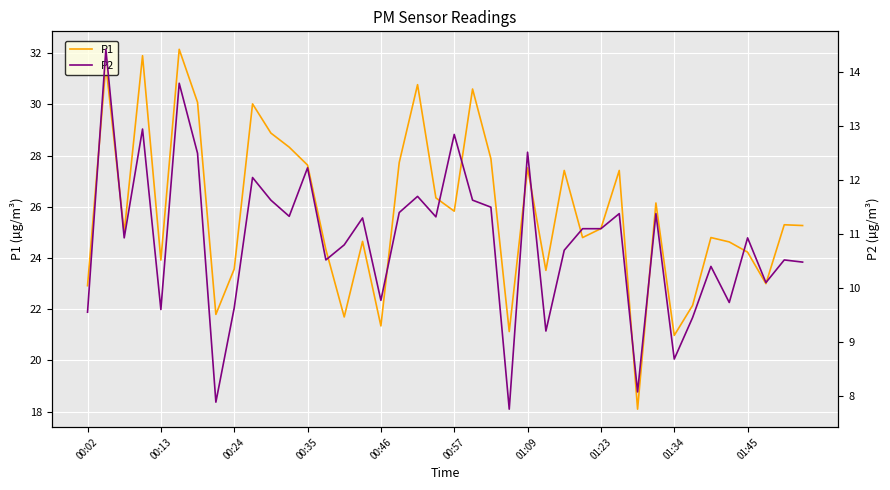

Is it true that P1 equals 46.0 at 00:57?

False